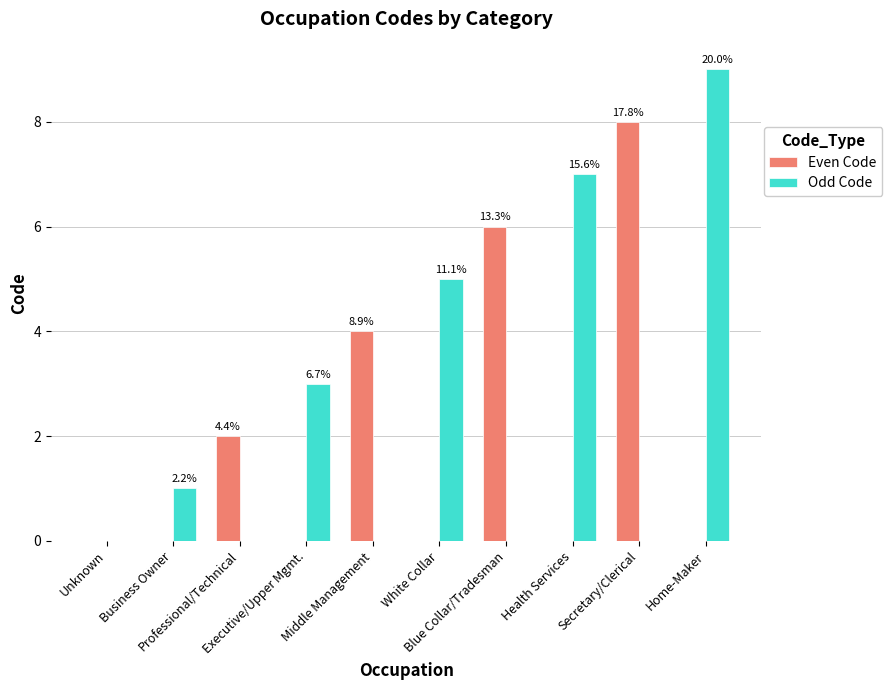

What are all the series names shown in the legend?

Even Code, Odd Code